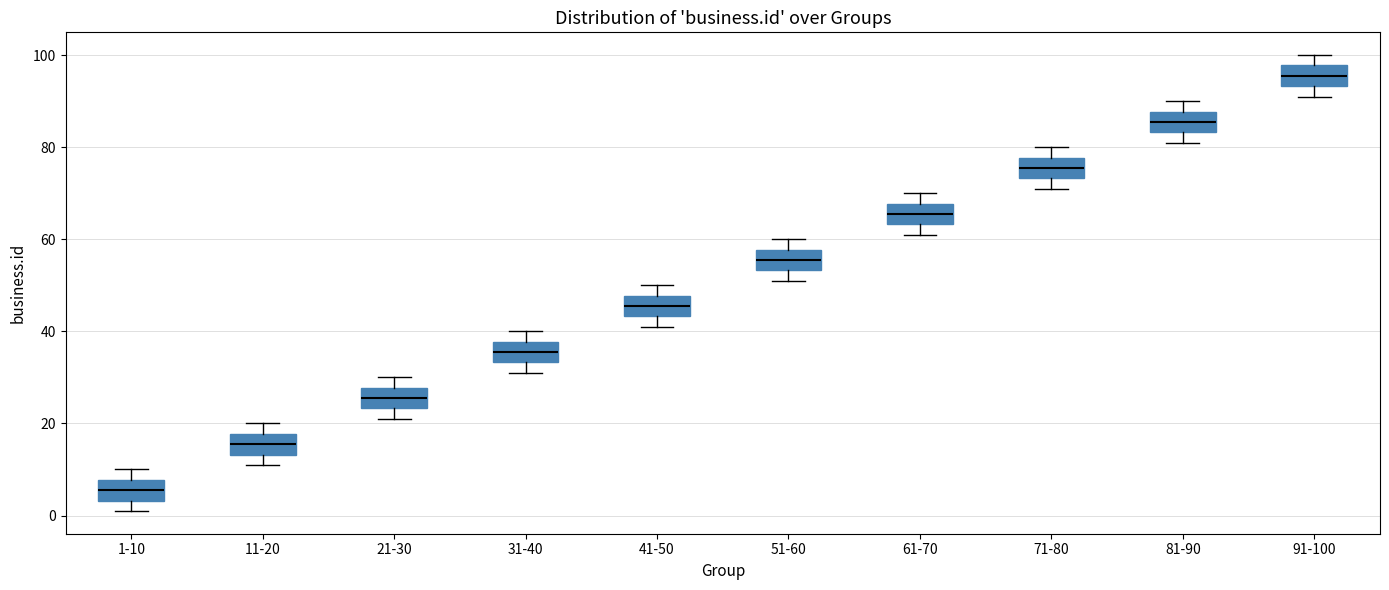

Reading left to right, read every box against the y-axis: the position of its median line, the range the box covers, and the ends of its whiskers. The values are not printed on the chart, so give them approximately, as read against the axis.

1-10: median 6, box 4 to 8, whiskers 2 to 10
11-20: median 16, box 14 to 18, whiskers 12 to 20
21-30: median 26, box 24 to 28, whiskers 22 to 30
31-40: median 36, box 34 to 38, whiskers 32 to 40
41-50: median 46, box 44 to 48, whiskers 42 to 50
51-60: median 56, box 54 to 58, whiskers 52 to 60
61-70: median 66, box 64 to 68, whiskers 62 to 70
71-80: median 76, box 74 to 78, whiskers 72 to 80
81-90: median 86, box 84 to 88, whiskers 82 to 90
91-100: median 96, box 94 to 98, whiskers 92 to 100